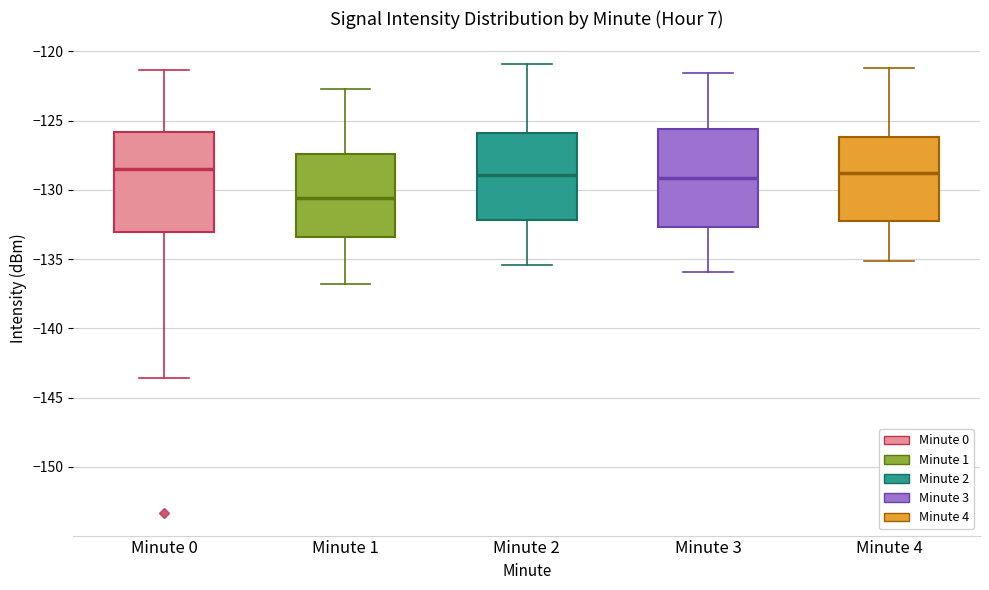

Where does the lower whisker of the box for Minute 0 end on the y-axis? The values are not printed on the chart, so give them approximately, as read against the axis.

-143.5